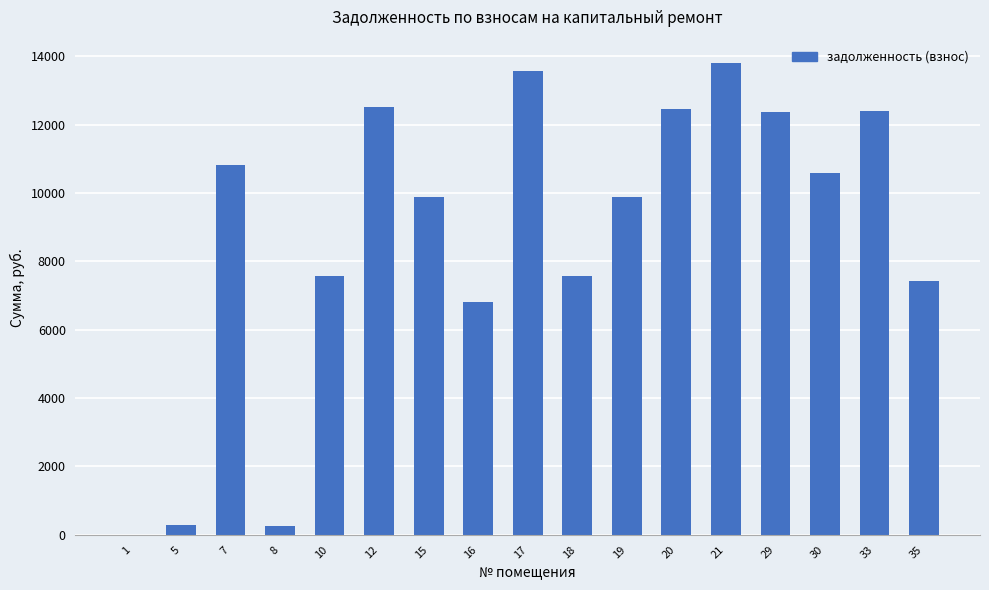

The chart shows a value of 12371.6 at 29. True or false?

True